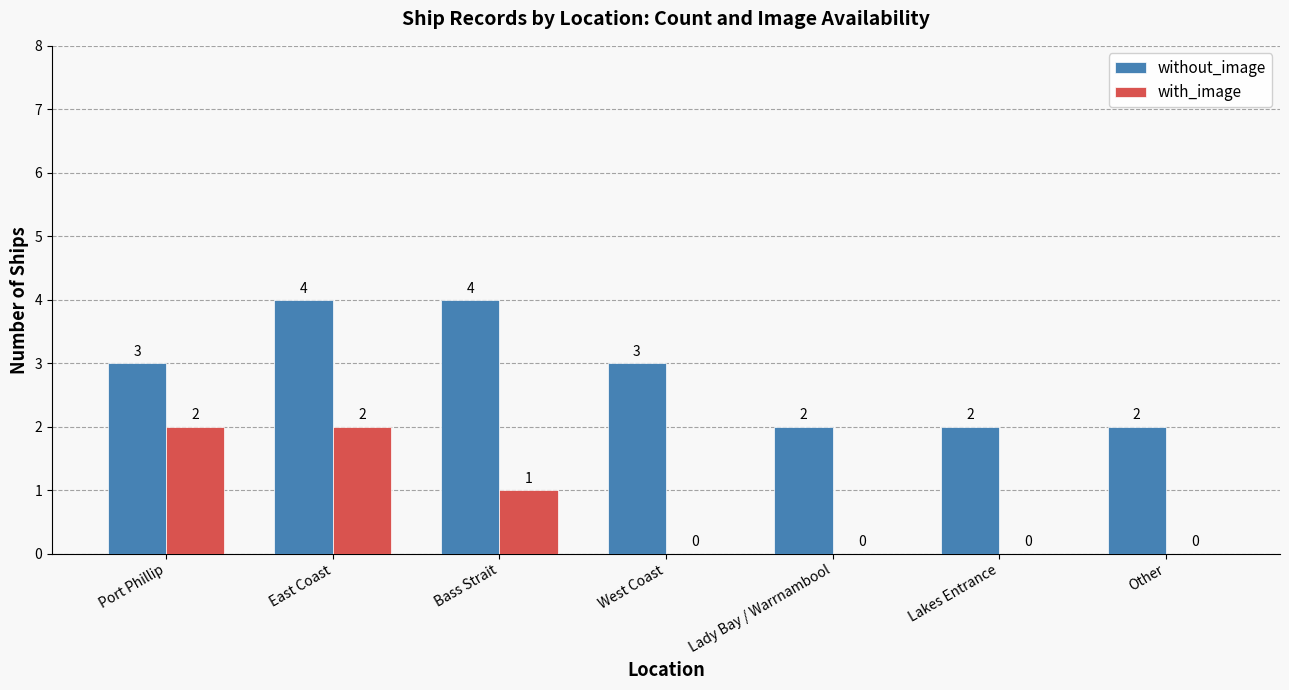

Reading left to right, extract all data points from this chart.

without_image: Port Phillip=3	East Coast=4	Bass Strait=4	West Coast=3	Lady Bay / Warrnambool=2	Lakes Entrance=2	Other=2
with_image: Port Phillip=2	East Coast=2	Bass Strait=1	West Coast=0	Lady Bay / Warrnambool=0	Lakes Entrance=0	Other=0